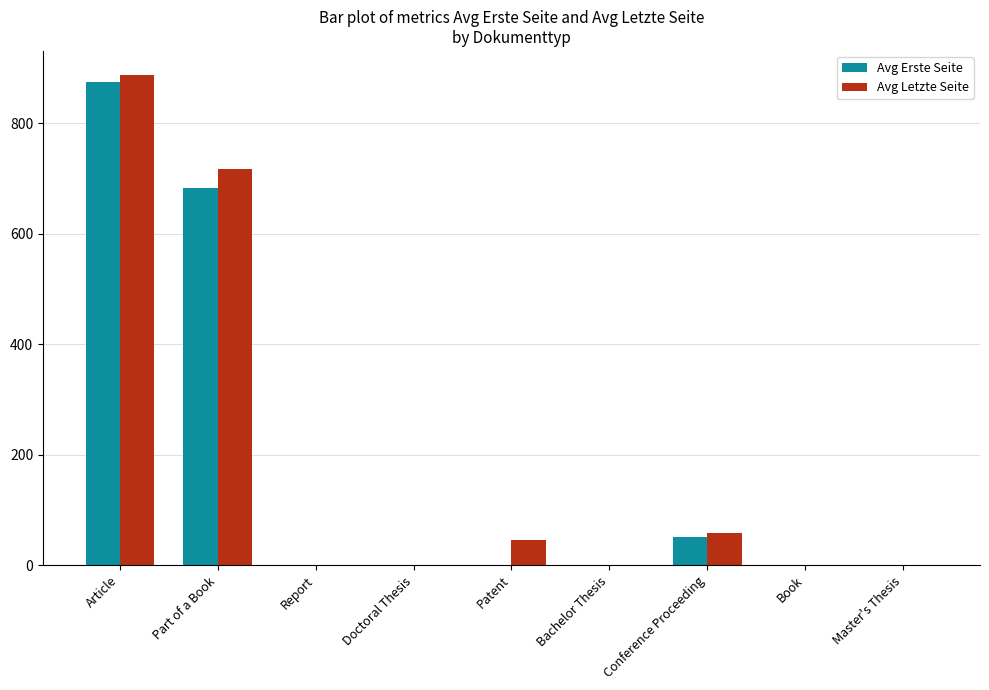

At which category is the sum across all series the highest?

Article